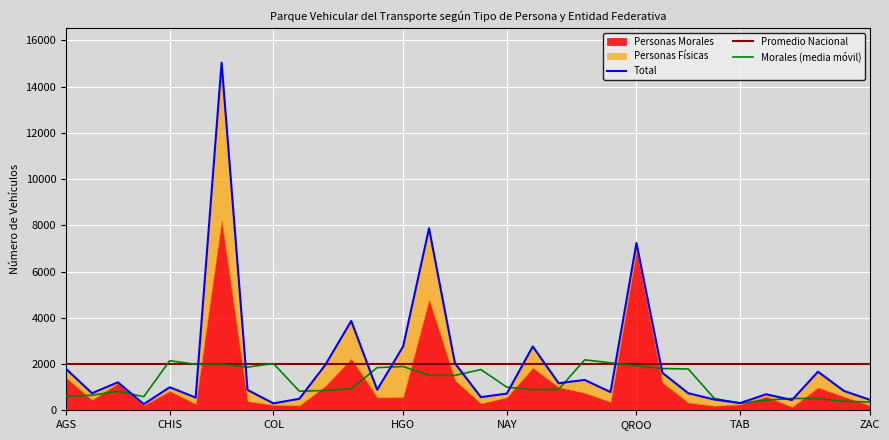

What position from the right is CDMX?

26